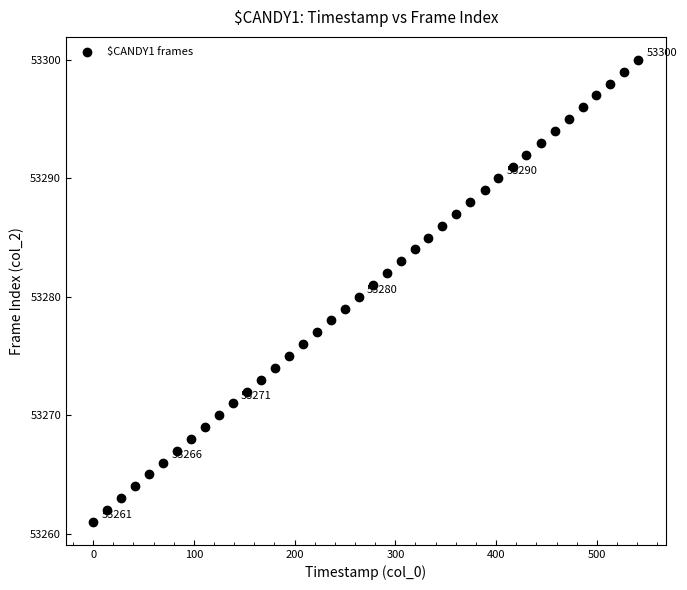

What is the range of Y values (max minus min)?

39